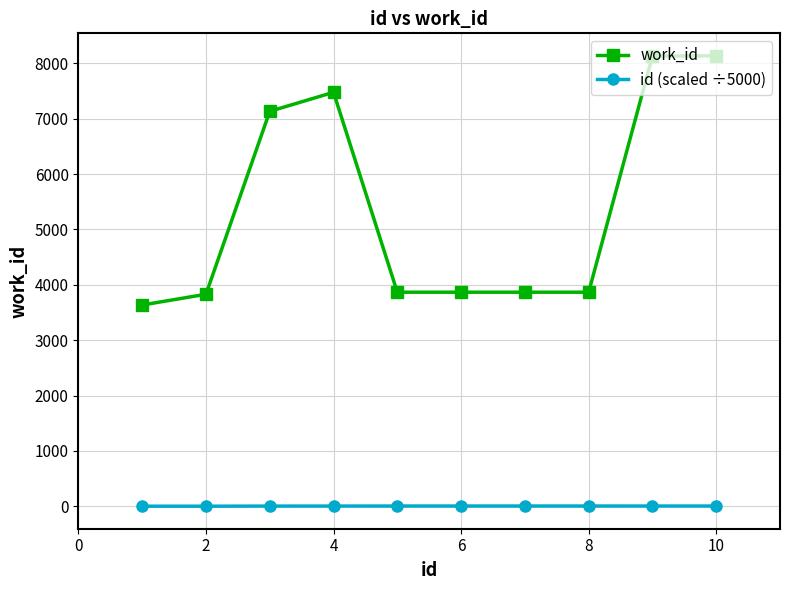

Which series has the largest total across all categories?

work_id